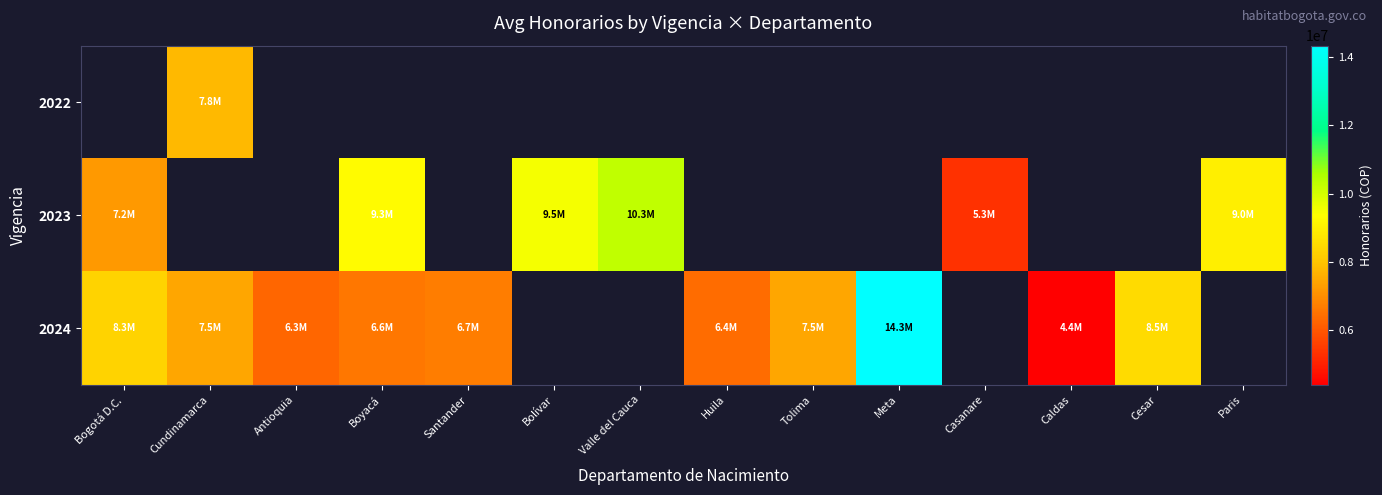

What is the difference between the maximum and minimum values in the 2023 series?

5000000.0